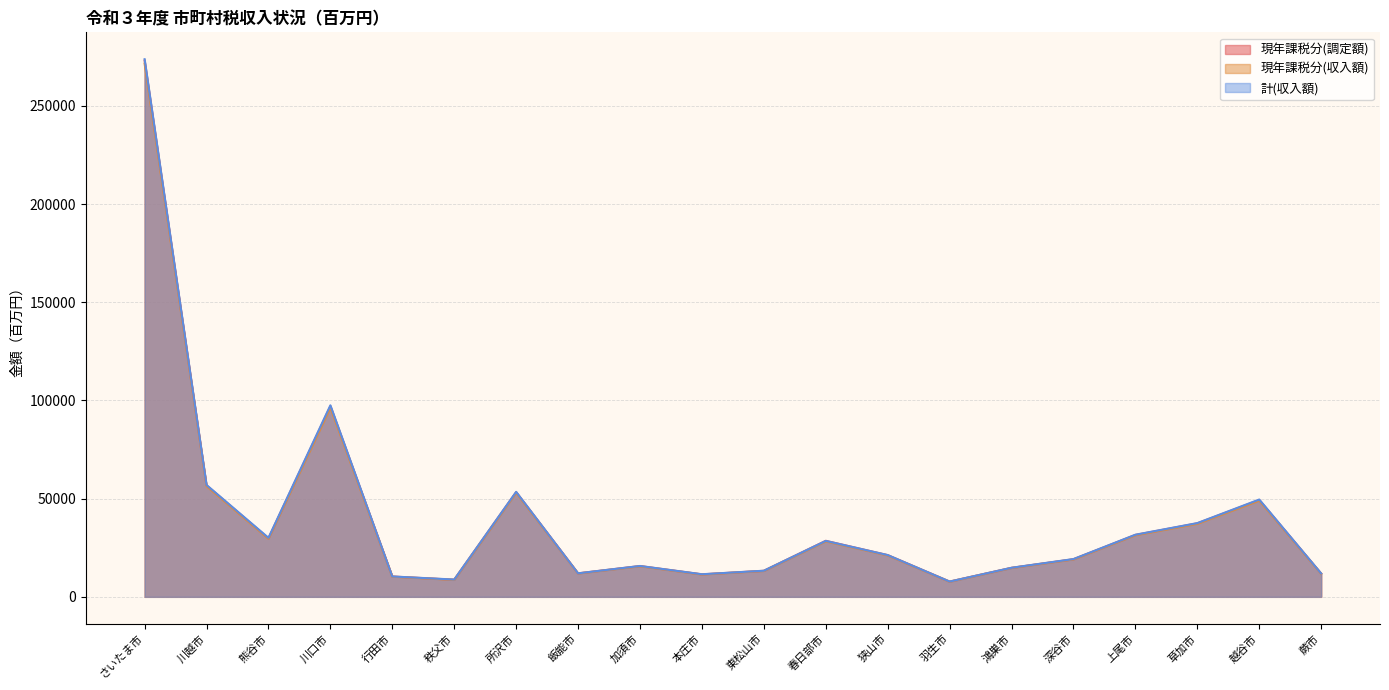

Which category has the lowest value across all series?

羽生市